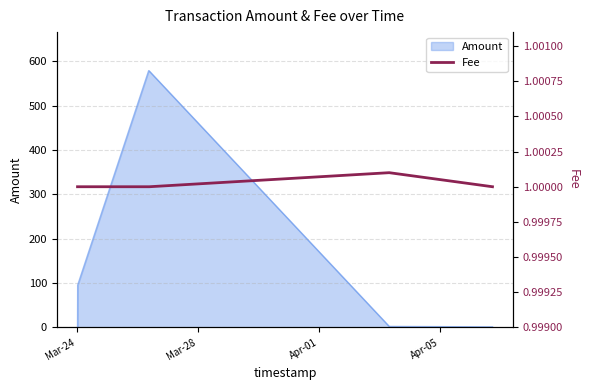

How many lines are shown in the chart?

1